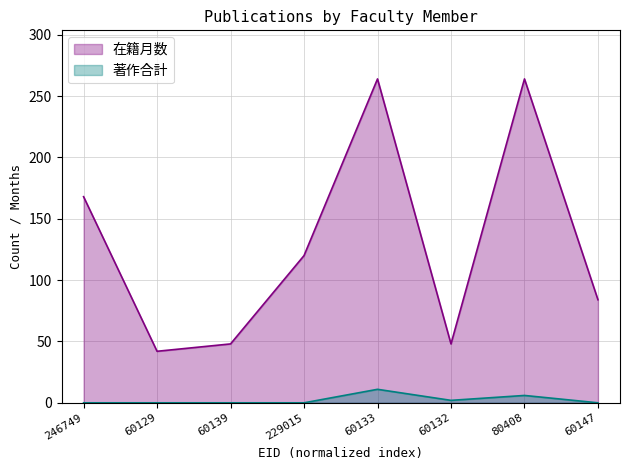

Is it true that 著作合計 equals 0 at 60129?

True